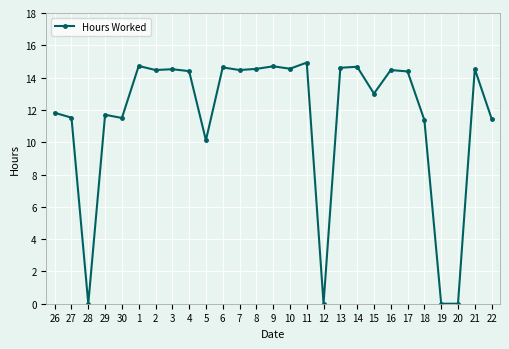

True or false: there are more than 1 points higher than both neighbors.

True